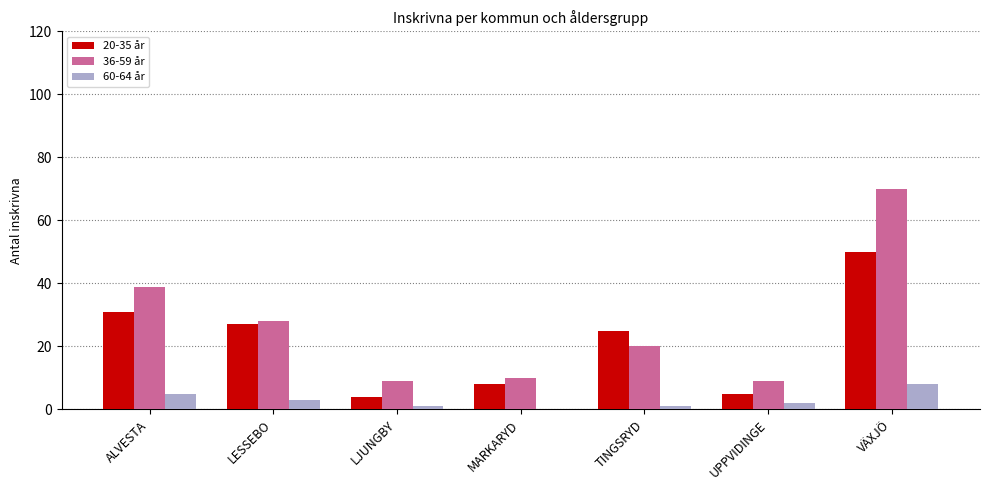

Reading left to right, transcribe all the data shown in this chart.

20-35 år: 31	27	4	8	25	5	50
36-59 år: 39	28	9	10	20	9	70
60-64 år: 5	3	1	0	1	2	8